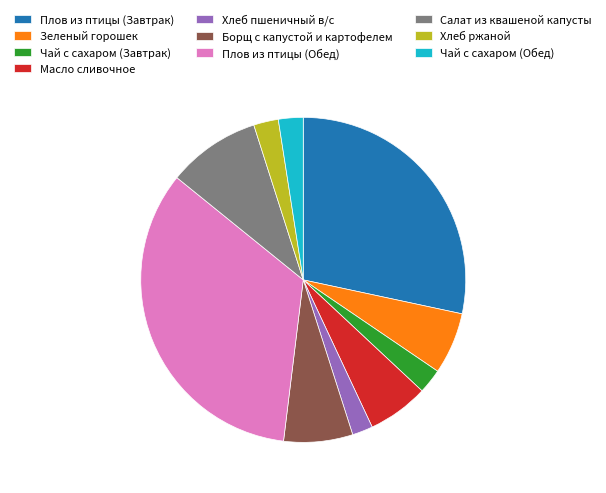

Which category has the biggest portion of the pie?

Плов из птицы (Обед)